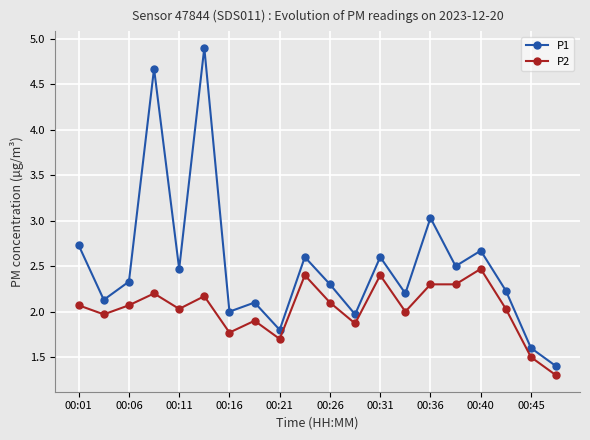

Reading left to right, list all the values displayed in this chart.

P1: 2.7	2.1	2.3	4.7	2.5	4.9	2.0	2.1	1.8	2.6	2.3	2.0	2.6	2.2	3.0	2.5	2.7	2.2	1.6	1.4
P2: 2.1	2.0	2.1	2.2	2.0	2.2	1.8	1.9	1.7	2.4	2.1	1.9	2.4	2.0	2.3	2.3	2.5	2.0	1.5	1.3